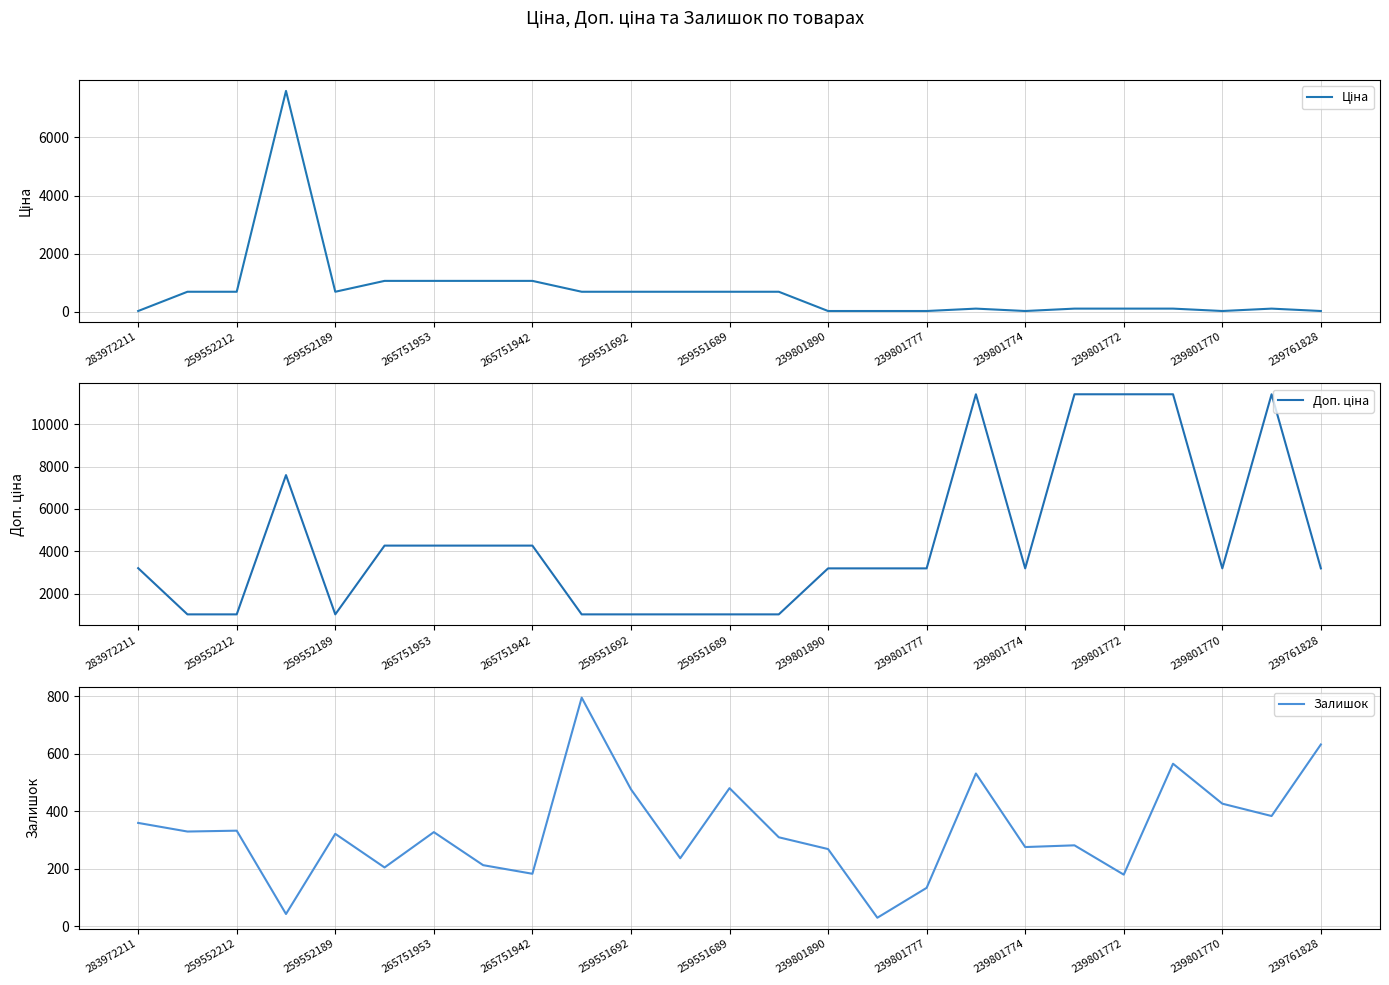

The Залишок series shows 269 at 239801890. True or false?

True